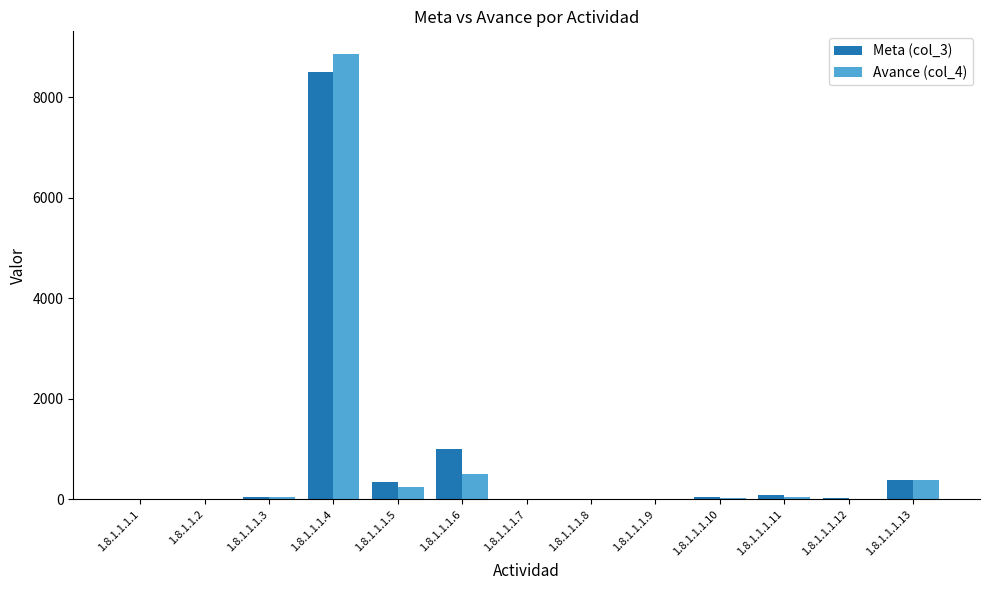

How many series are shown in this chart?

2